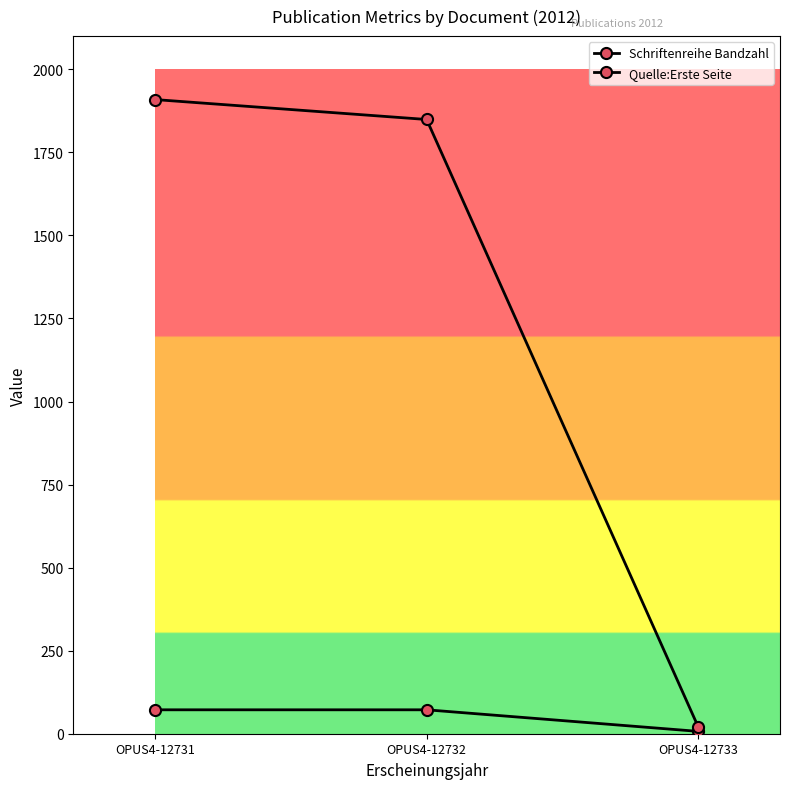

Between OPUS4-12732 and OPUS4-12731, which is larger?

OPUS4-12732